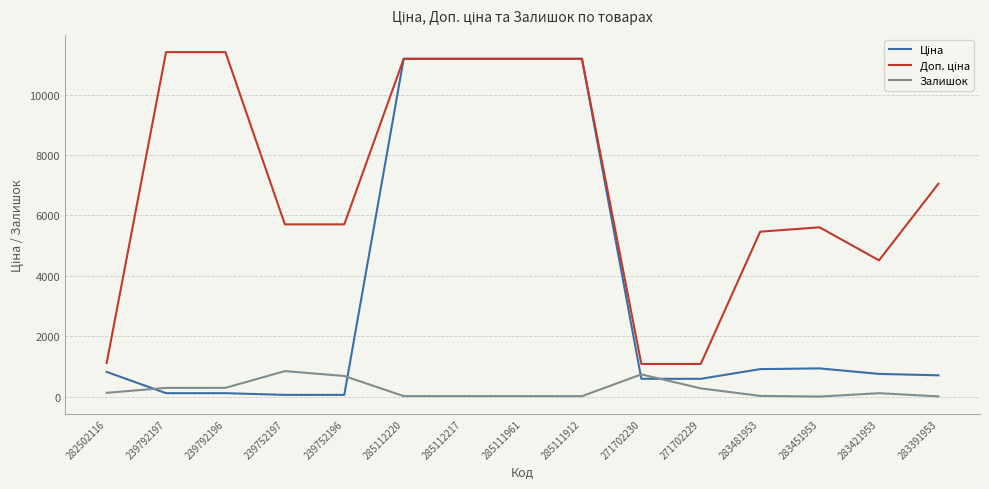

What position from the left is 285112217?

7